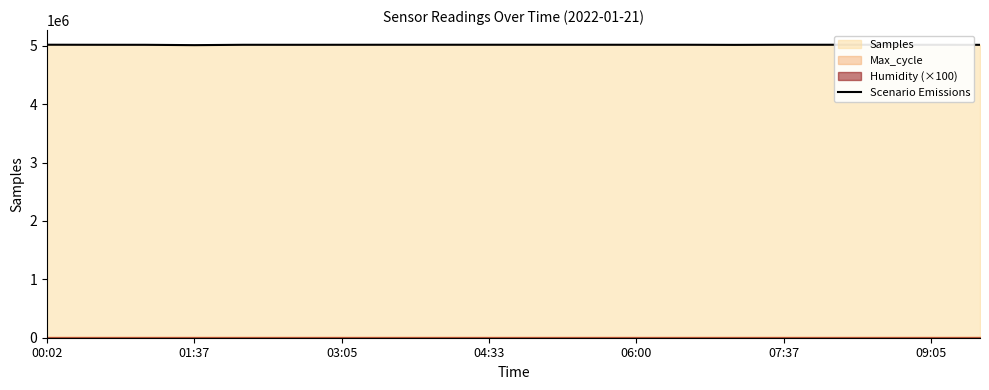

What is the difference between the maximum and second lowest values?

2399